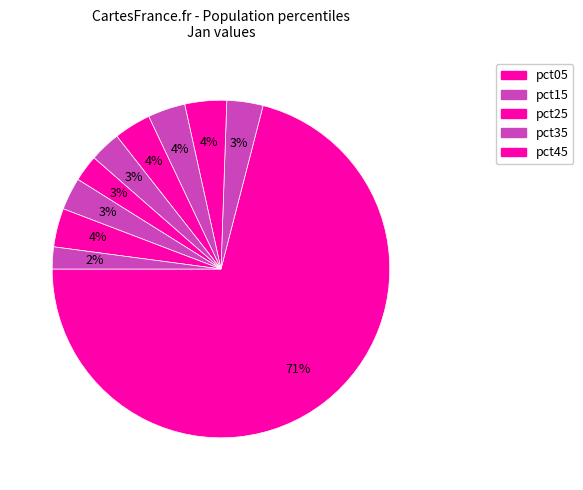

Which slice is the smallest?

pct95